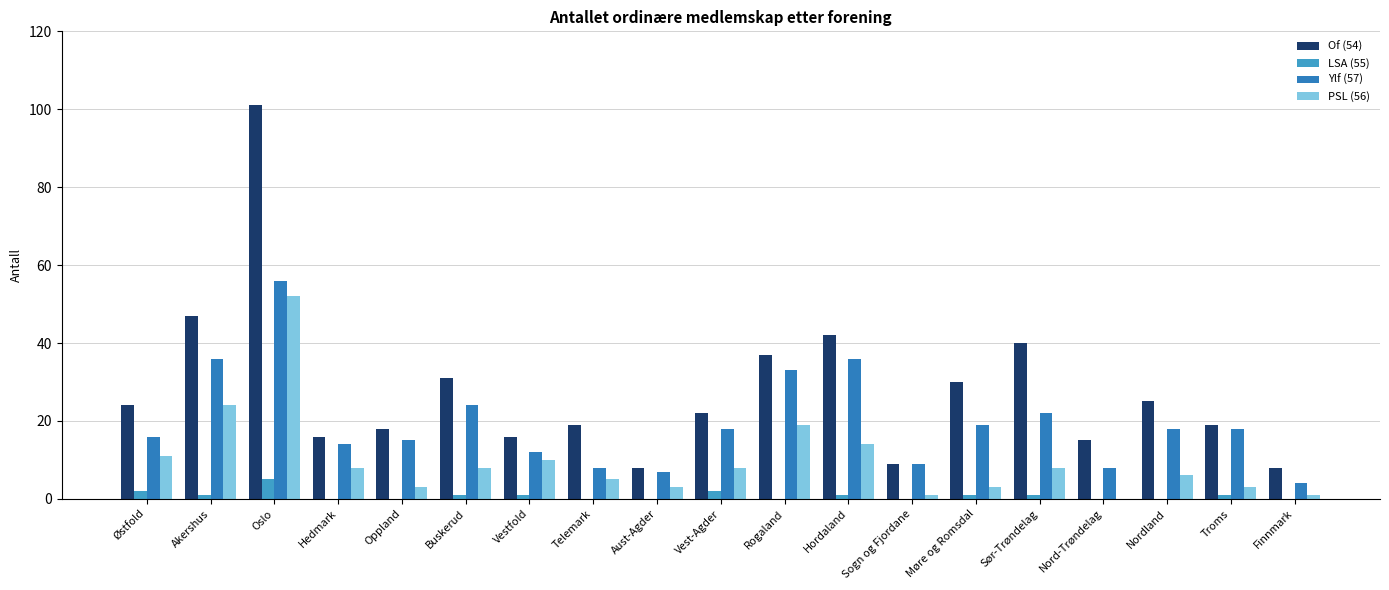

What is the sum of all Of (54) values?

527